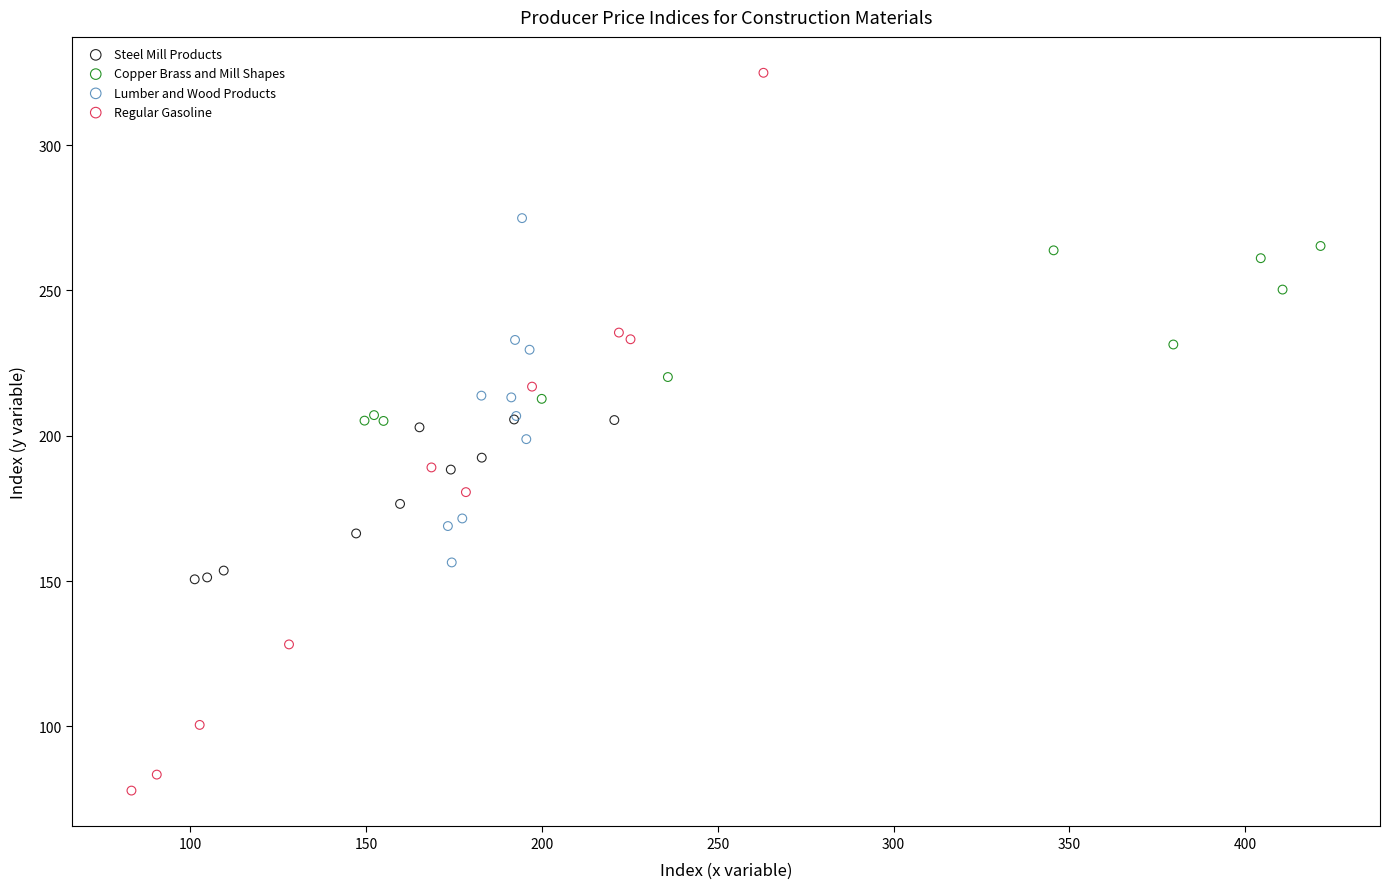

Which series has the largest Y range (max minus min)?

Regular Gasoline